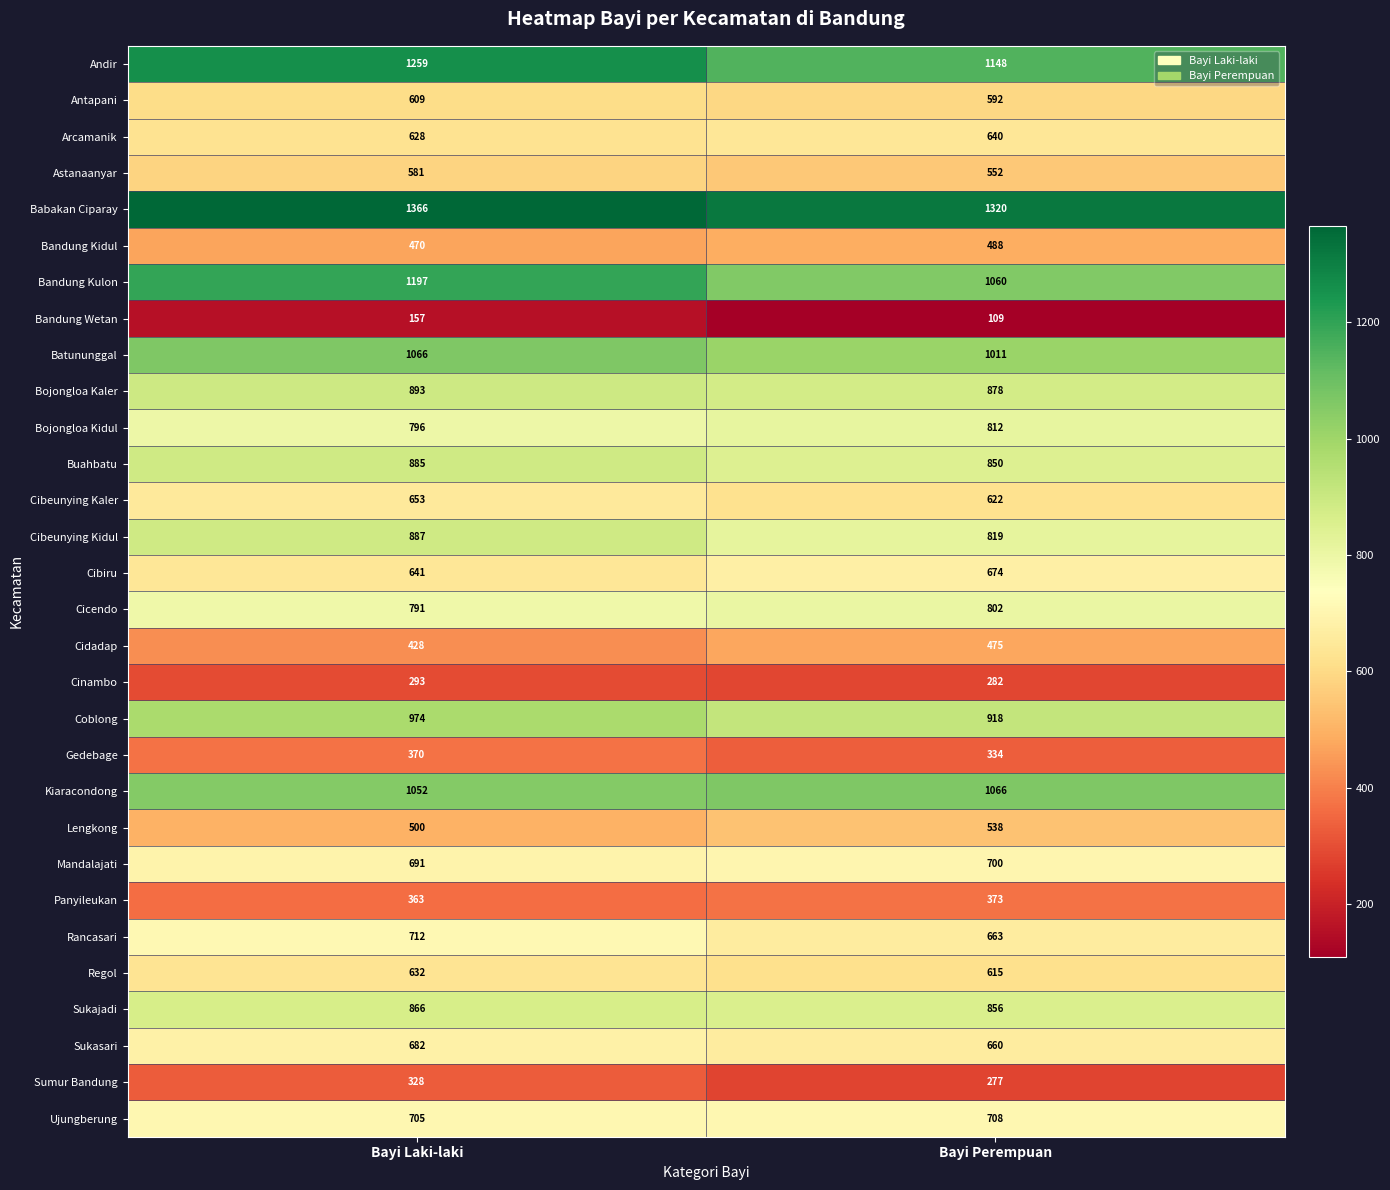

What is the difference between the Antapani values at Bayi Laki-laki and Bayi Perempuan?

17